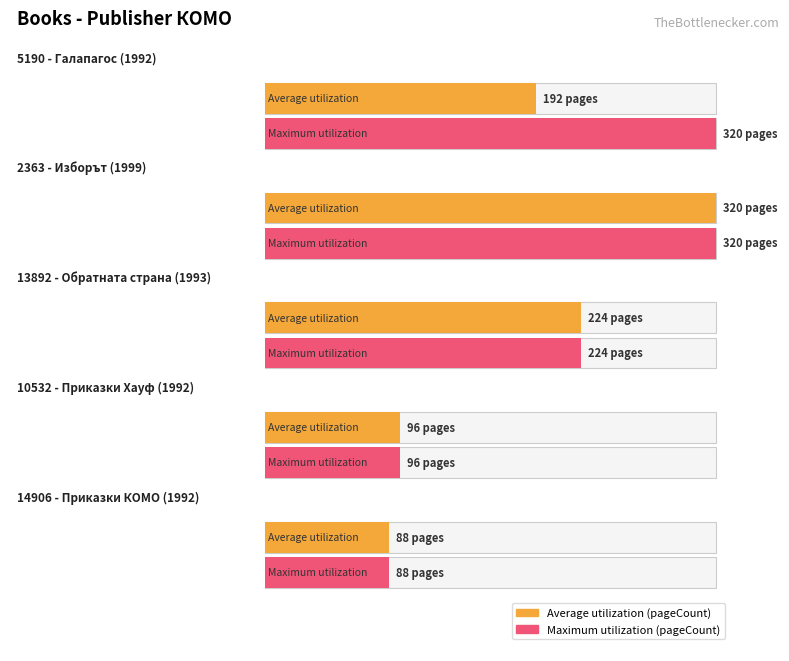

The Average utilization series shows 88 at 1992 (Приказки-КОМО). True or false?

True